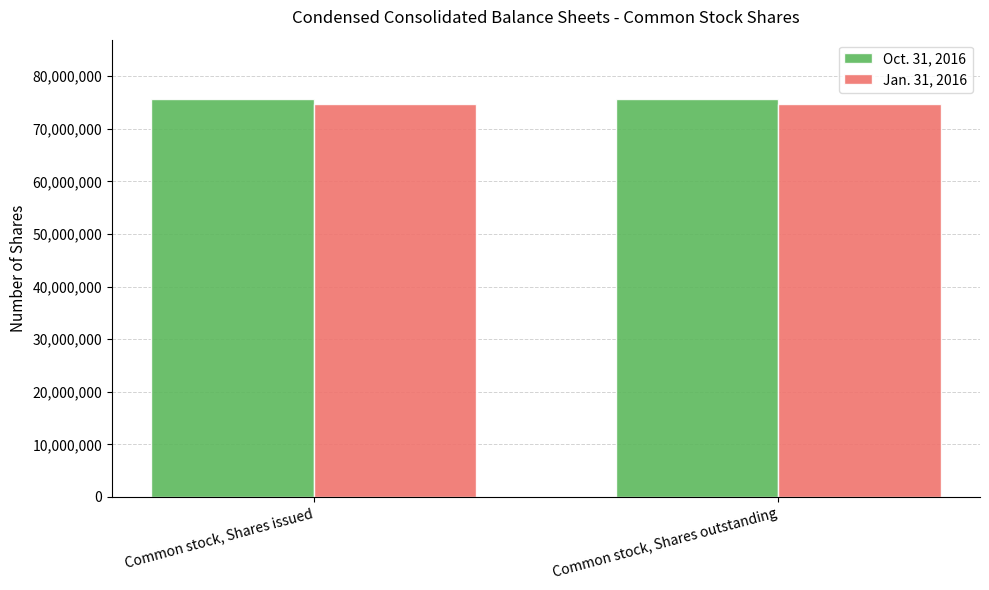

The Jan. 31, 2016 series shows 115306658 at Common stock, Shares outstanding. True or false?

False